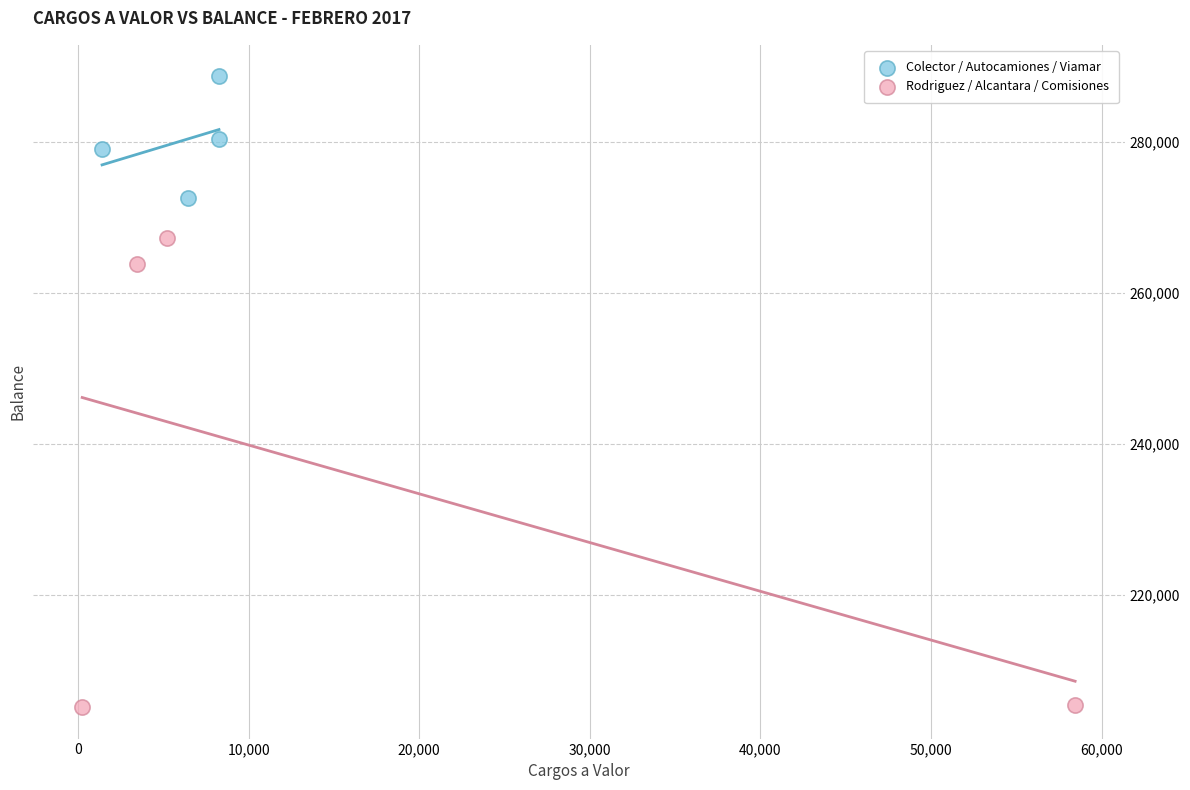

Which series reaches the minimum Y coordinate?

Rodriguez / Alcantara / Comisiones